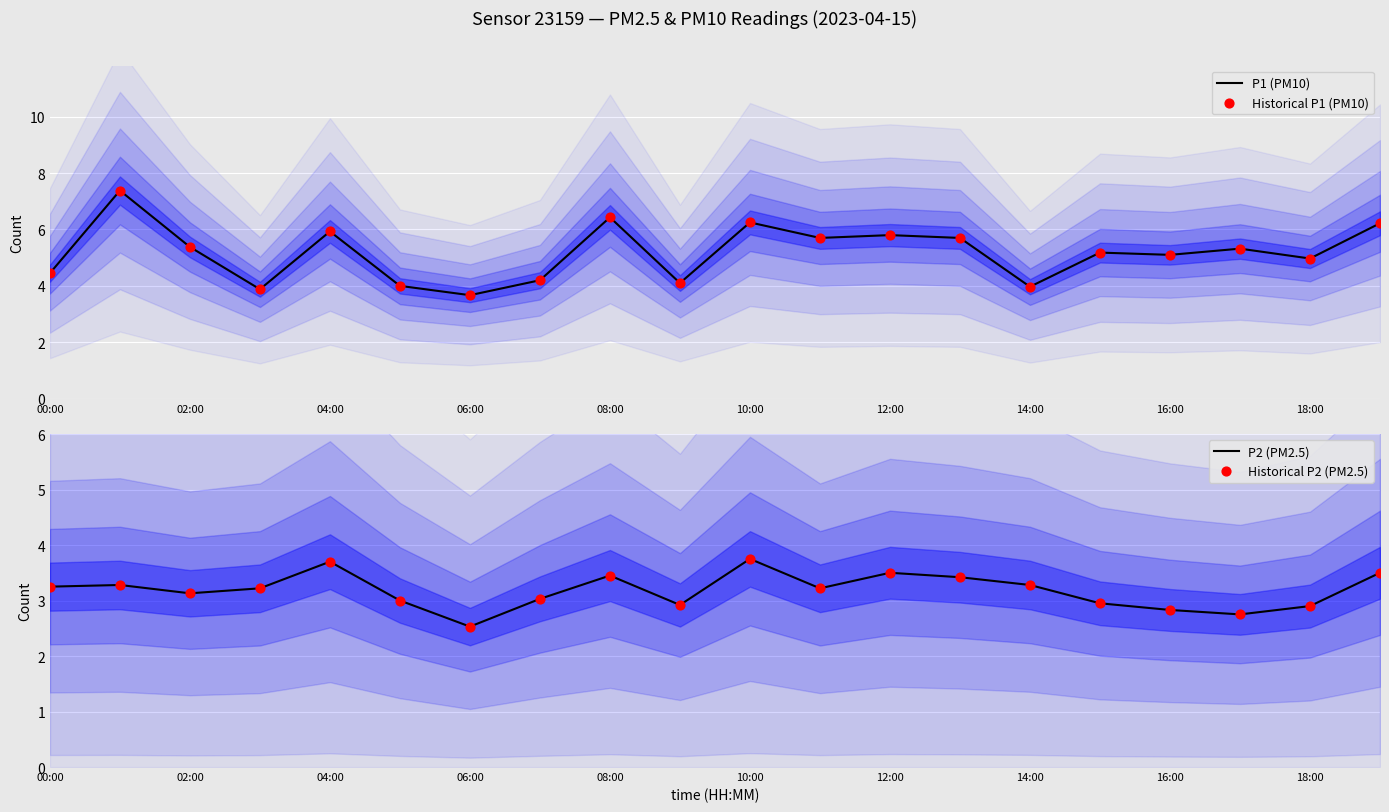

Which series contains the highest Y value?

P1 (PM10)